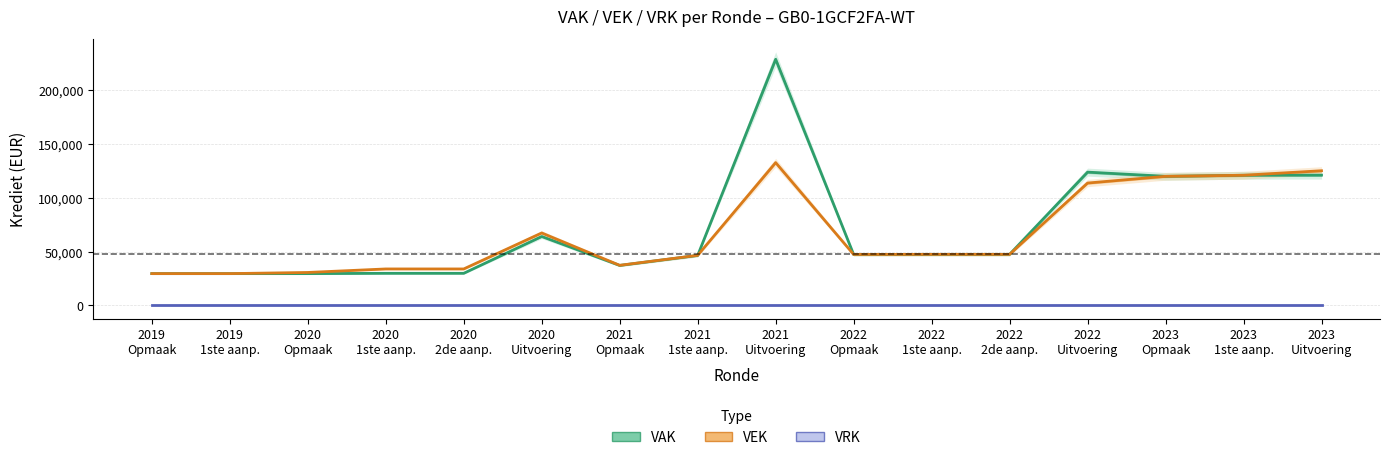

At which category is the sum across all series the highest?

2021
Uitvoering